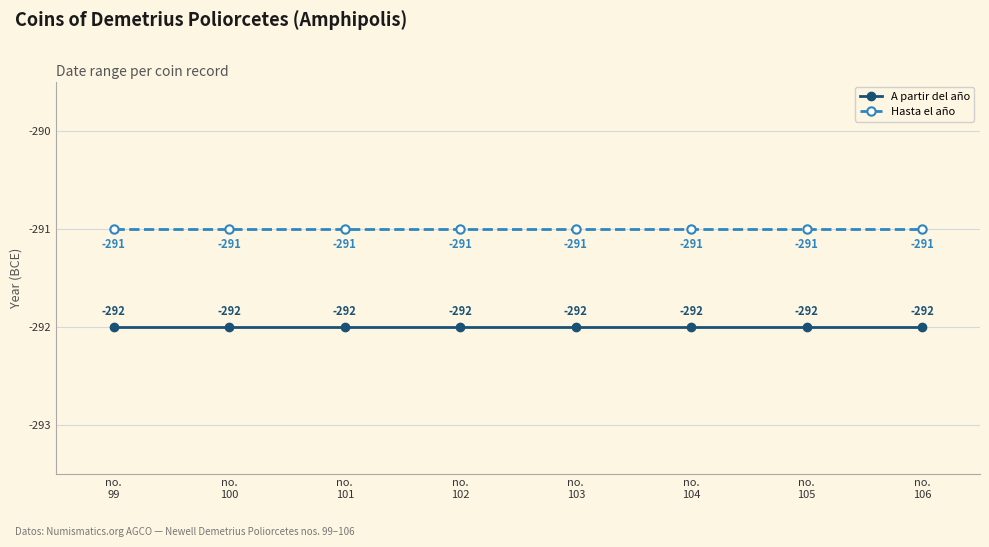

How many lines are shown in the chart?

2